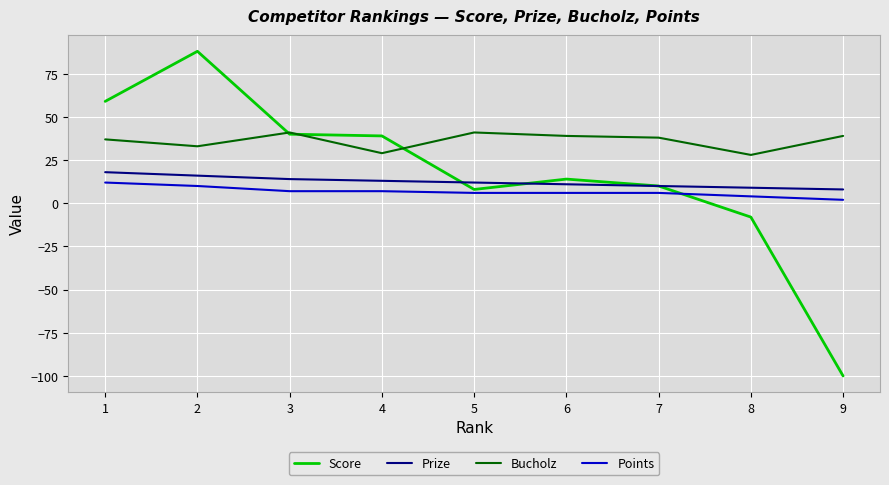

How many lines are shown in the chart?

4